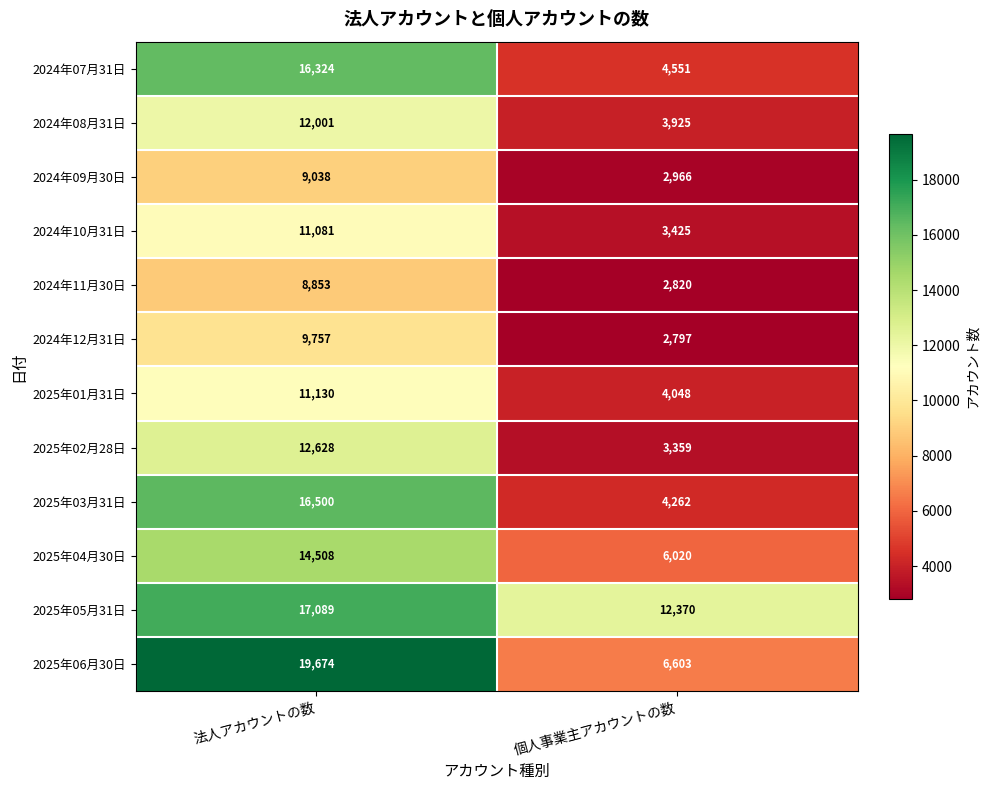

How many distinct data groups are displayed?

12